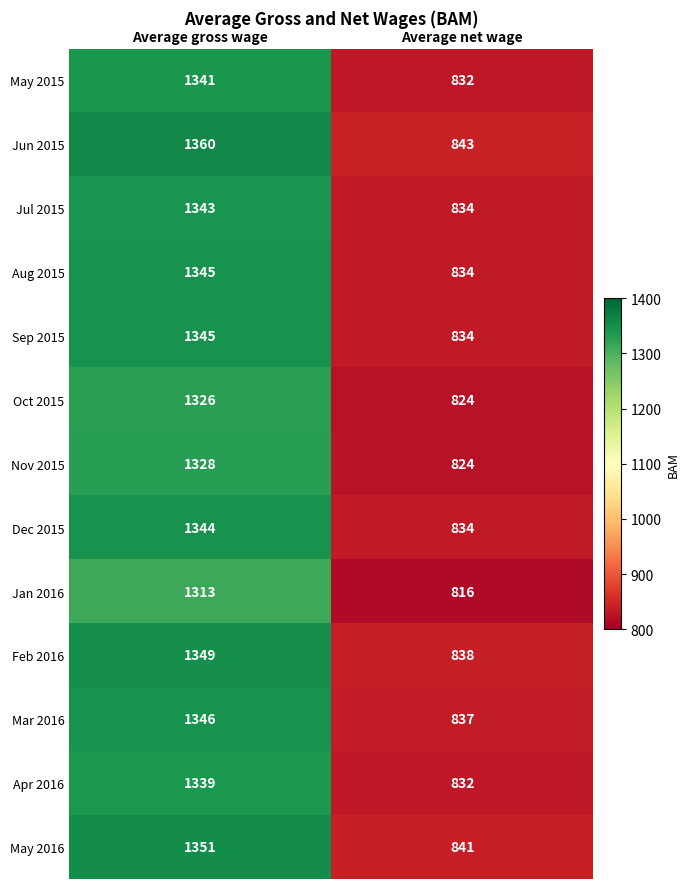

How many distinct data groups are displayed?

13